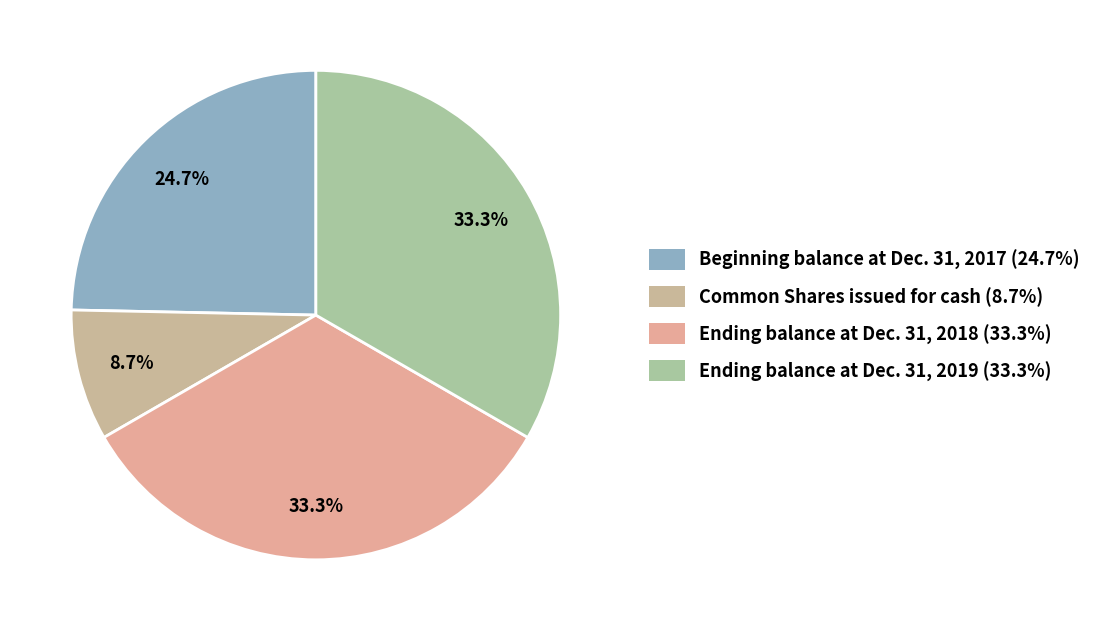

To the nearest percent, what is the combined percentage of Common Shares issued for cash and Ending balance at Dec. 31, 2018?

42%